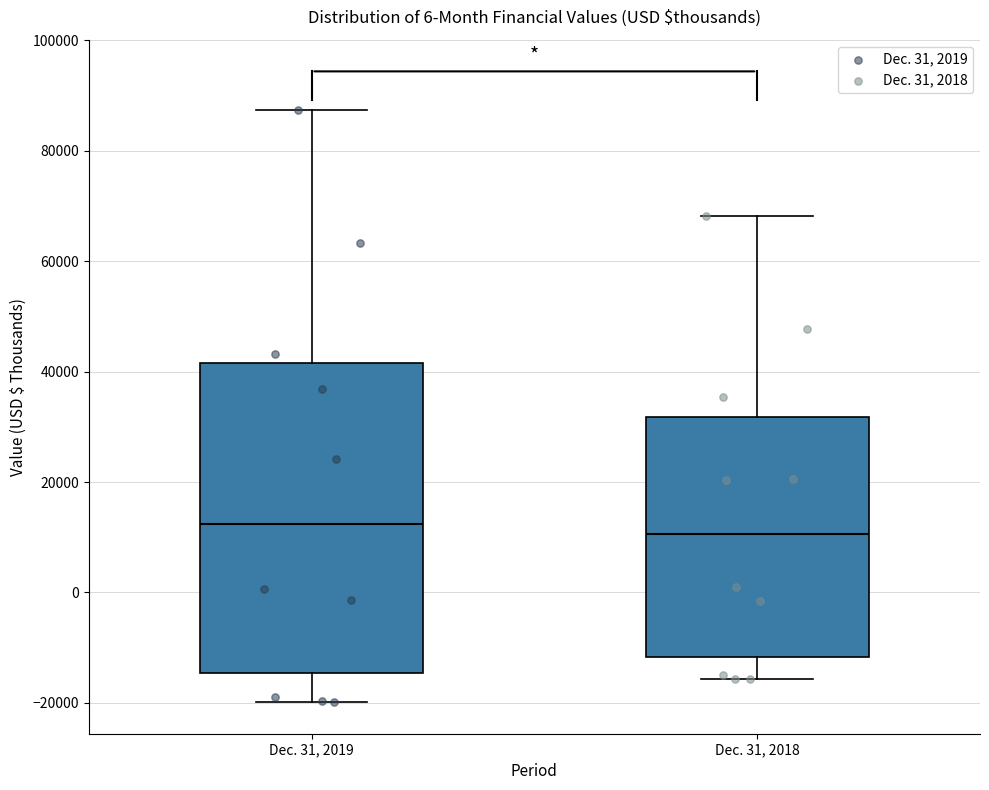

Which box is the tallest, from its lower edge to its upper edge?

Dec. 31, 2019